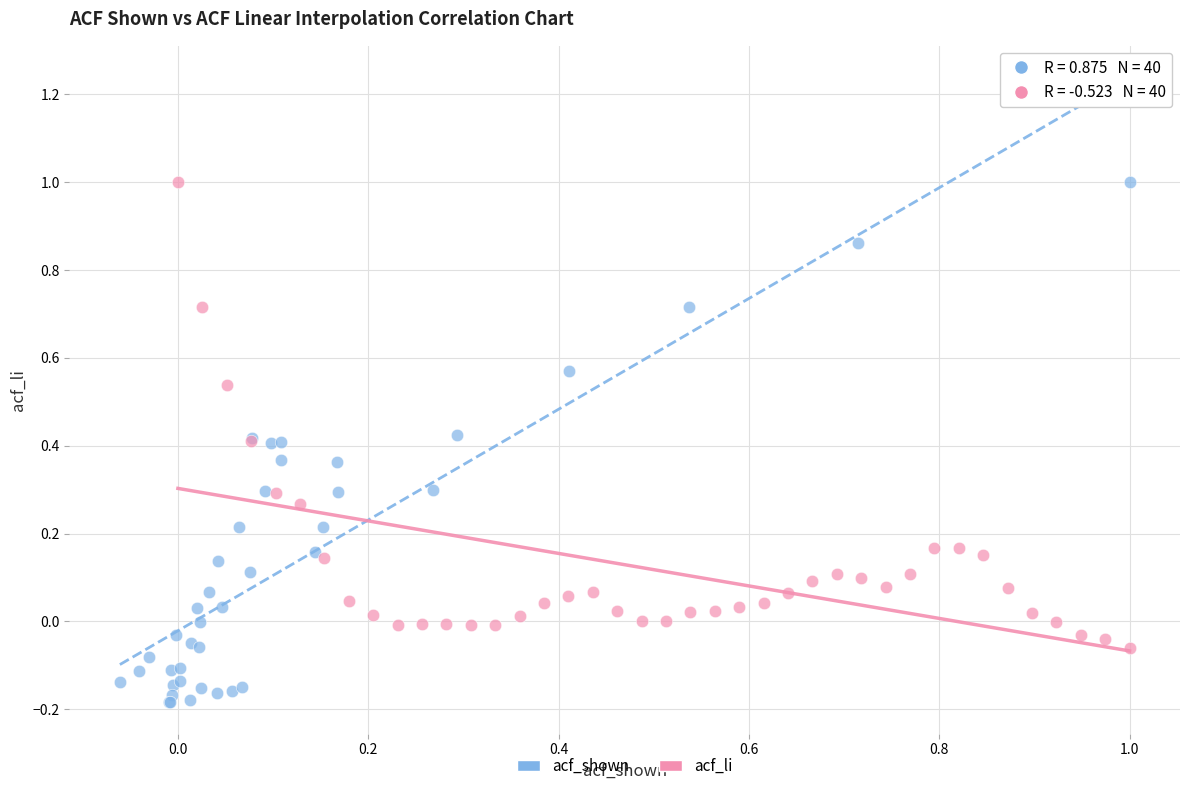

Which series has the largest Y range (max minus min)?

acf_shown